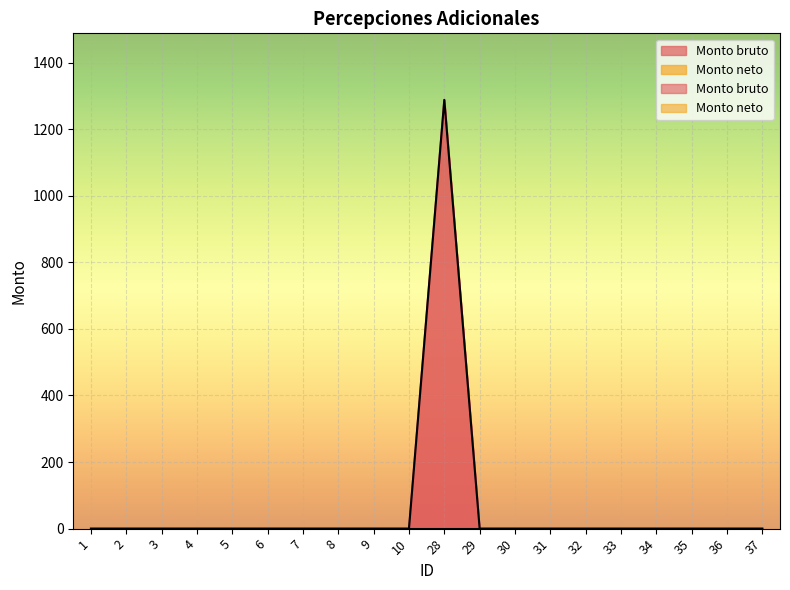

What is the sum of the values at 7 and 28?

1288.1